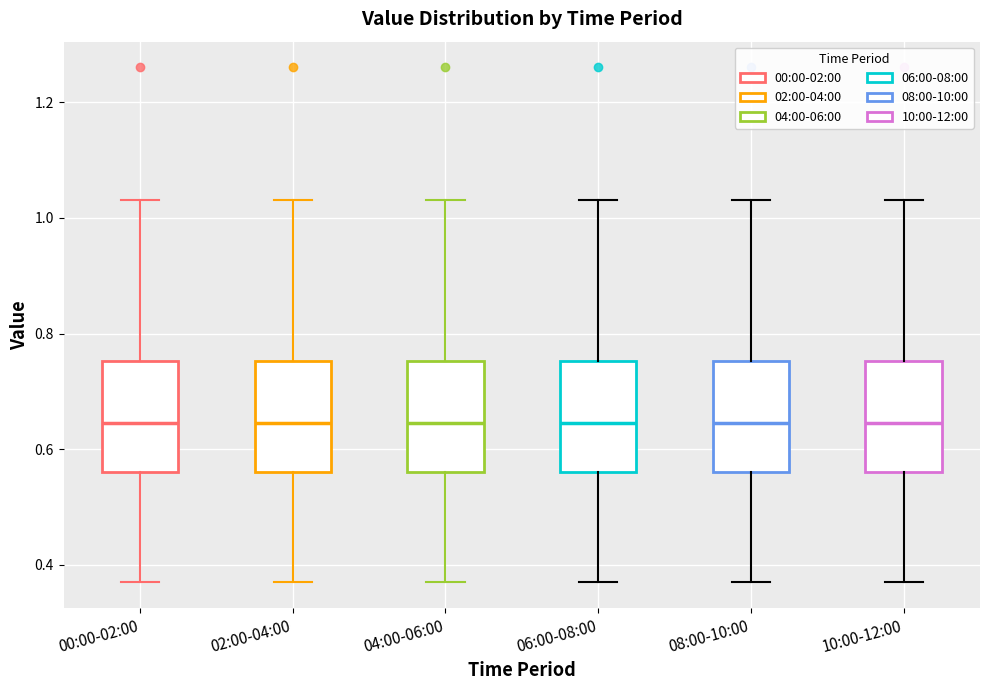

Reading left to right, transcribe this box plot: for each box, give where its median line is, the range the box spans, and where its two whiskers end, as read against the y-axis. The values are not printed on the chart, so give them approximately, as read against the axis.

00:00-02:00: median 0.64, box 0.56 to 0.76, whiskers 0.38 to 1.04
02:00-04:00: median 0.64, box 0.56 to 0.76, whiskers 0.38 to 1.04
04:00-06:00: median 0.64, box 0.56 to 0.76, whiskers 0.38 to 1.04
06:00-08:00: median 0.64, box 0.56 to 0.76, whiskers 0.38 to 1.04
08:00-10:00: median 0.64, box 0.56 to 0.76, whiskers 0.38 to 1.04
10:00-12:00: median 0.64, box 0.56 to 0.76, whiskers 0.38 to 1.04